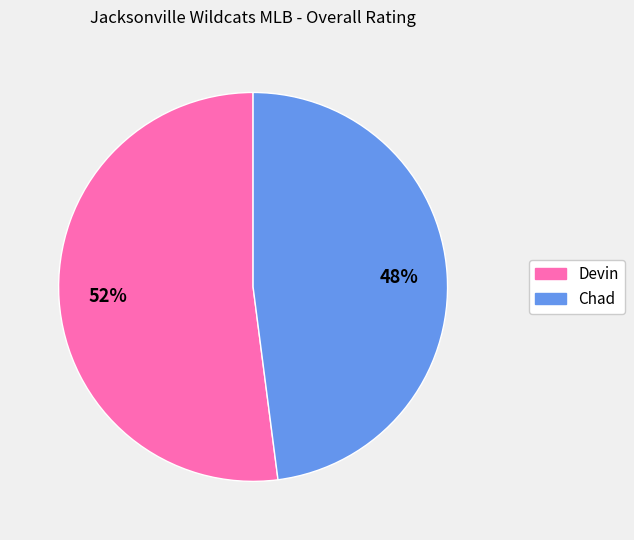

Is it true that Devin is 45% of the pie?

False